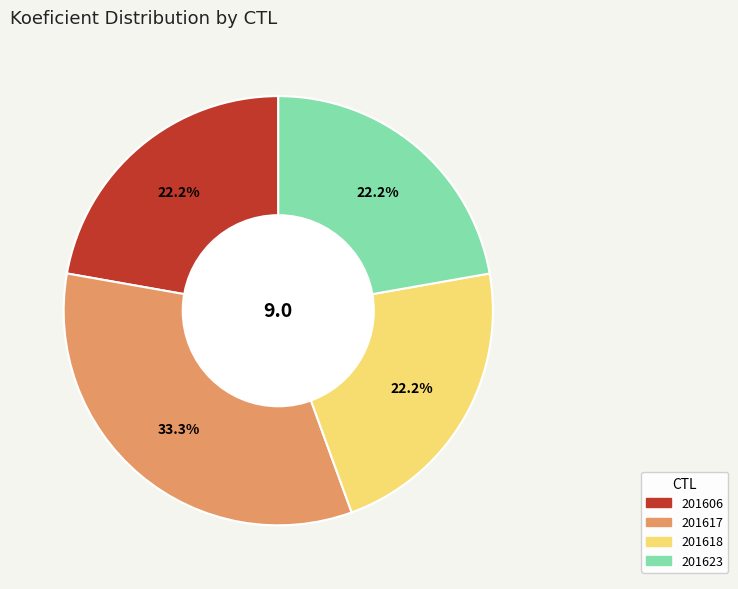

What percentage is the 201617 slice, to the nearest percent?

33%